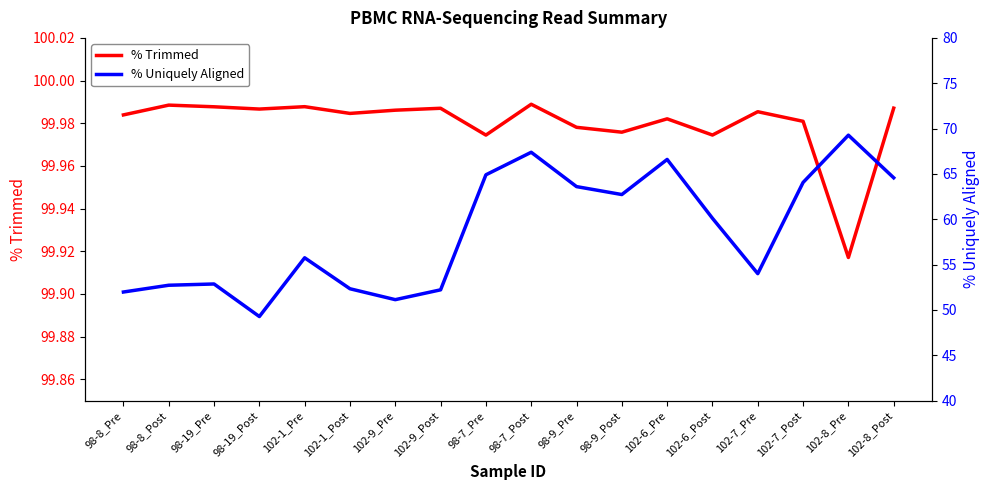

What is the label of the 15th point from the right?

98-19_Post